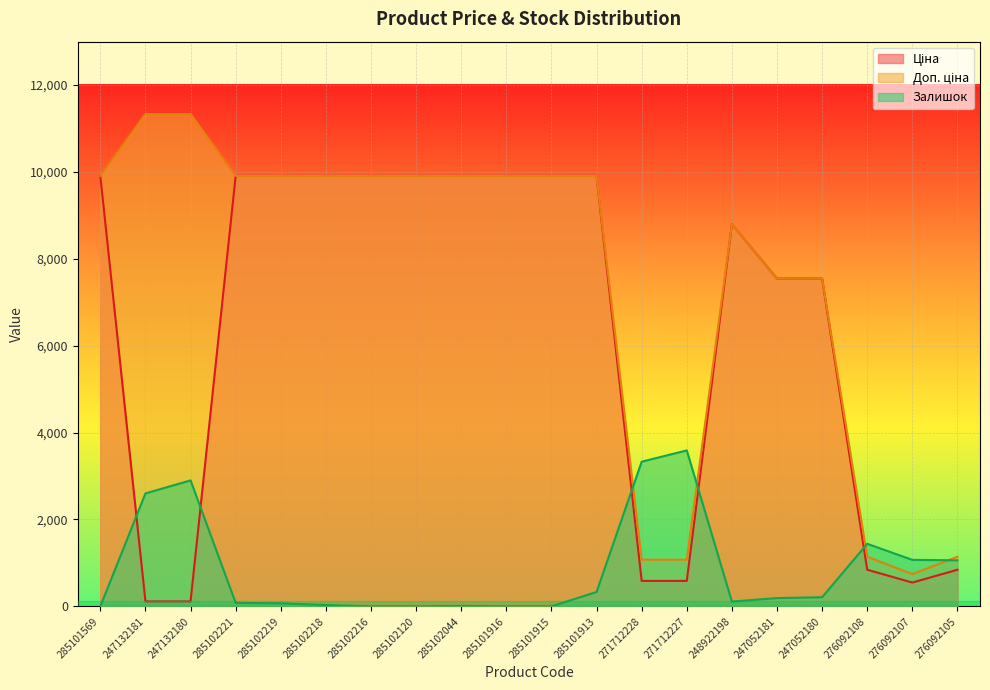

Reading left to right, list all the values displayed in this chart.

Ціна: 285101569=9908.5	247132181=113.3	247132180=113.3	285102221=9908.5	285102219=9908.5	285102218=9908.5	285102216=9908.5	285102120=9908.5	285102044=9908.5	285101916=9908.5	285101915=9908.5	285101913=9908.5	271712228=586.0	271712227=586.0	248922198=8797.6	247052181=7545.9	247052180=7545.9	276092108=842.8	276092107=547.8	276092105=842.8
Доп. ціна: 285101569=9908.5	247132181=11334.0	247132180=11334.0	285102221=9908.5	285102219=9908.5	285102218=9908.5	285102216=9908.5	285102120=9908.5	285102044=9908.5	285101916=9908.5	285101915=9908.5	285101913=9908.5	271712228=1074.5	271712227=1074.5	248922198=8797.6	247052181=7545.9	247052180=7545.9	276092108=1142.1	276092107=742.0	276092105=1142.1
Залишок: 285101569=0.0	247132181=2600.0	247132180=2900.0	285102221=80.0	285102219=70.0	285102218=30.0	285102216=0.0	285102120=0.0	285102044=10.0	285101916=0.0	285101915=0.0	285101913=330.0	271712228=3330.0	271712227=3590.0	248922198=110.0	247052181=190.0	247052180=210.0	276092108=1440.0	276092107=1070.0	276092105=1060.0